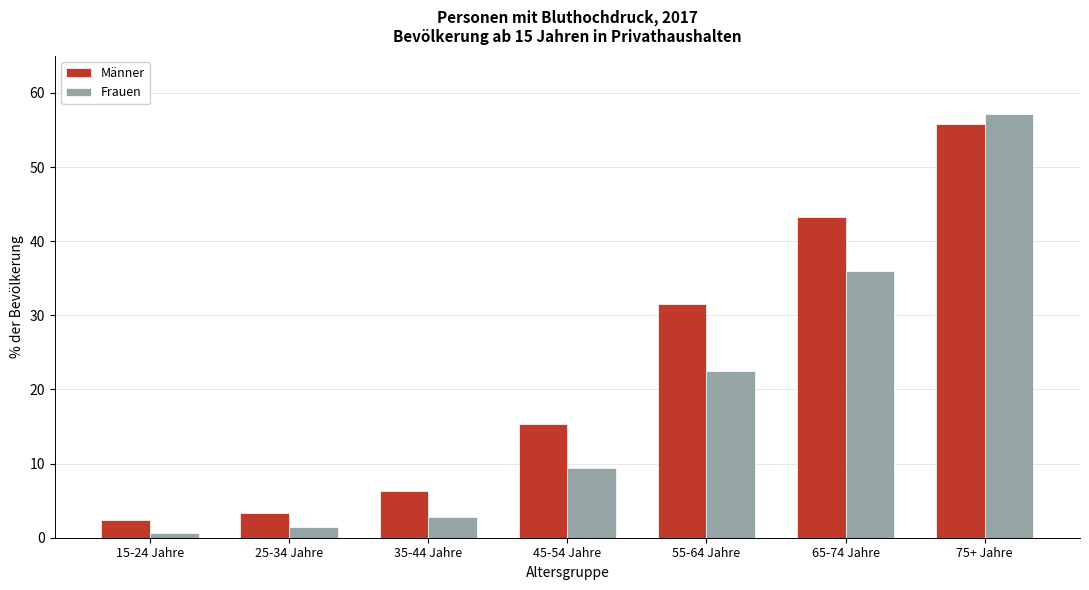

Reading left to right, what are all the values shown in this chart?

Männer: 15-24 Jahre=2.3	25-34 Jahre=3.3	35-44 Jahre=6.3	45-54 Jahre=15.3	55-64 Jahre=31.6	65-74 Jahre=43.3	75+ Jahre=55.8
Frauen: 15-24 Jahre=0.6	25-34 Jahre=1.5	35-44 Jahre=2.8	45-54 Jahre=9.3	55-64 Jahre=22.5	65-74 Jahre=36.0	75+ Jahre=57.2